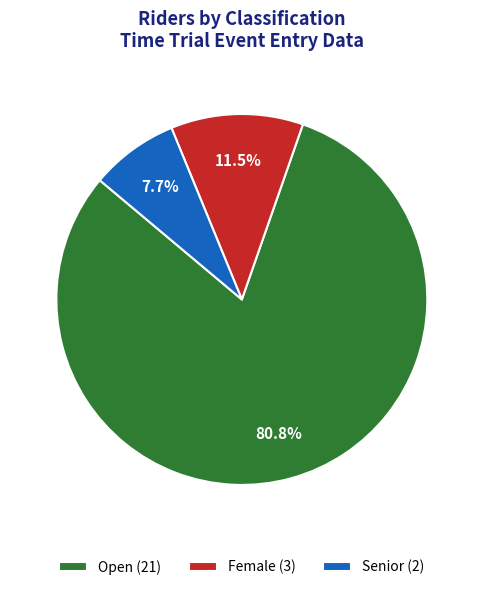

Is Open (21) the majority of the pie?

Yes